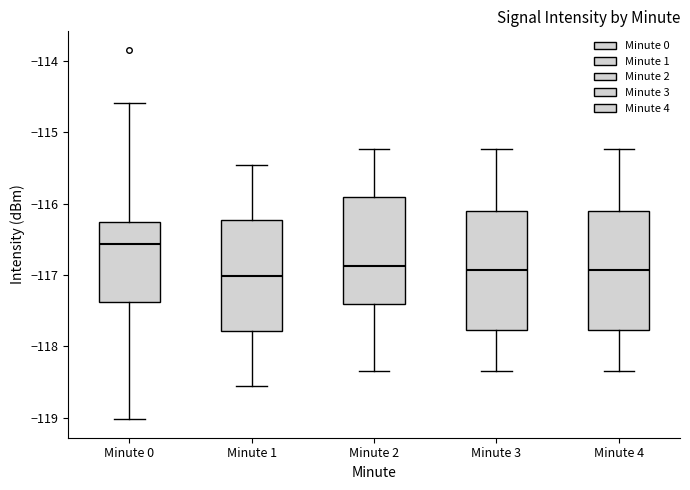

Where does the median line of the box for Minute 0 sit on the y-axis? The values are not printed on the chart, so give them approximately, as read against the axis.

-116.6